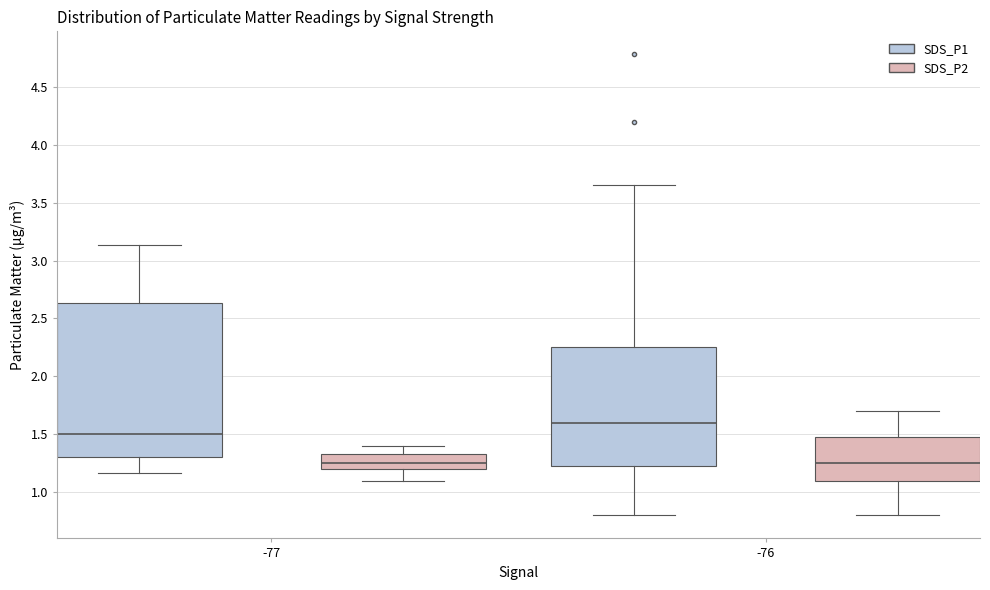

Which box is the tallest, from its lower edge to its upper edge?

-77 (SDS_P1)